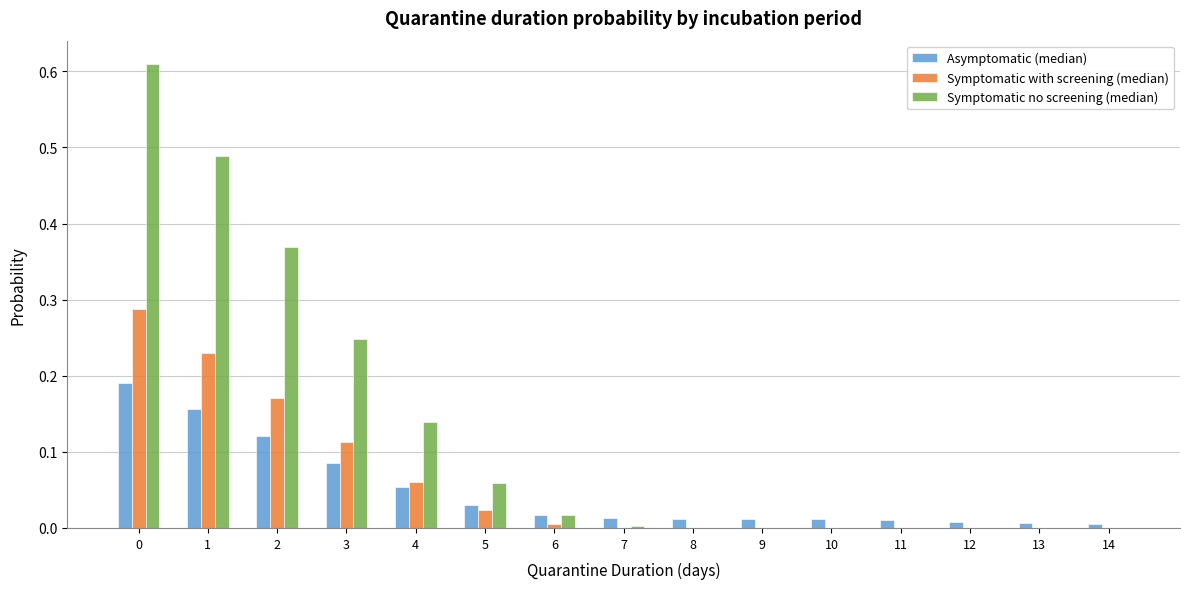

Which series has the largest total across all categories?

Symptomatic no screening (median)